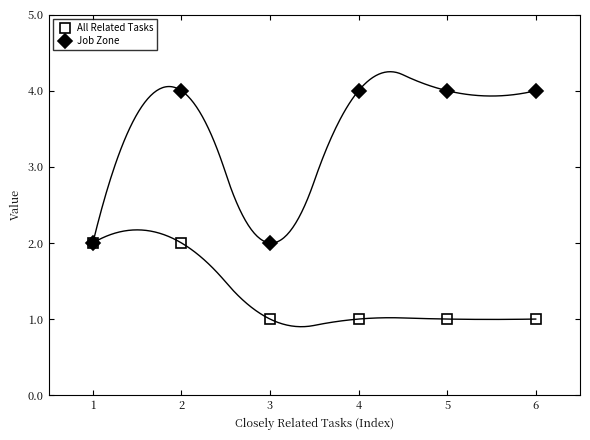

Reading left to right, transcribe all the data shown in this chart.

All Related Tasks: 2	2	1	1	1	1
Job Zone: 2	4	2	4	4	4